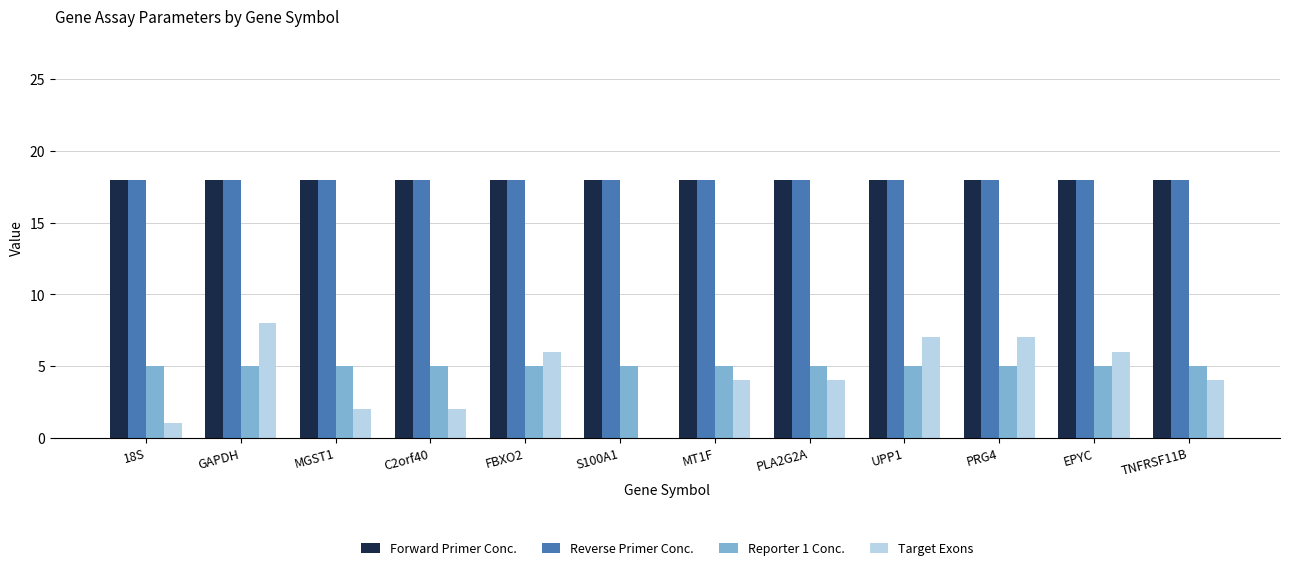

The Reverse Primer Conc. series shows 18 at MT1F. True or false?

True